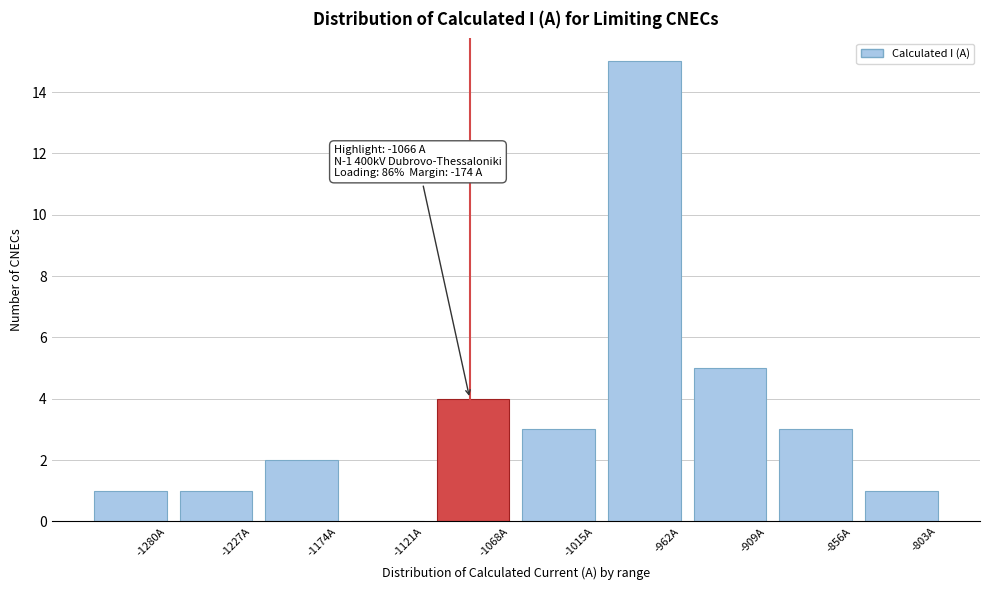

Reading left to right, what are all the values shown in this chart?

-1280A=1	-1227A=1	-1174A=2	-1121A=0	-1068A=4	-1015A=3	-962A=15	-909A=5	-856A=3	-803A=1